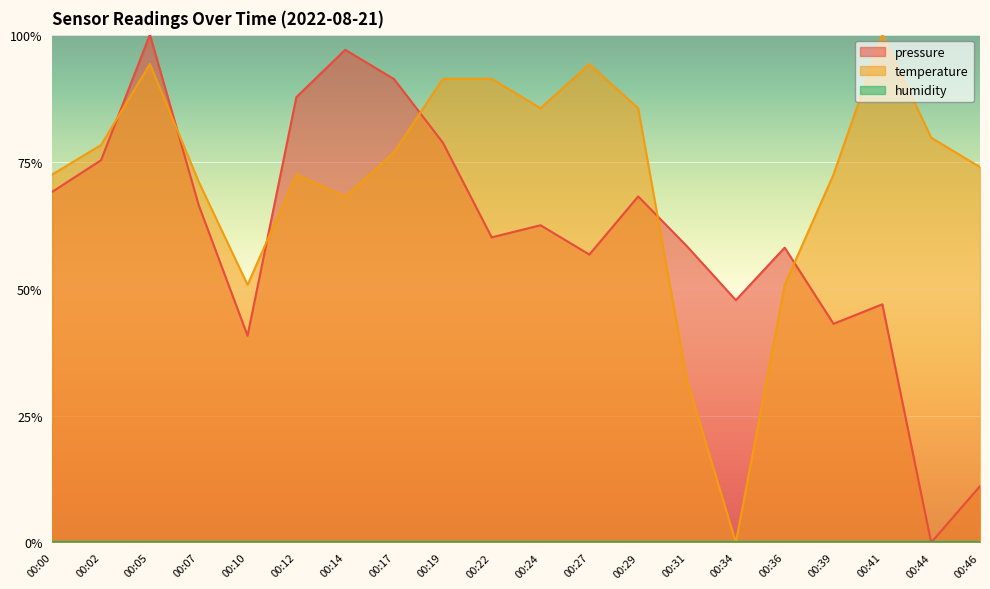

What is the value of the pressure point at the 8th from the left?

0.9